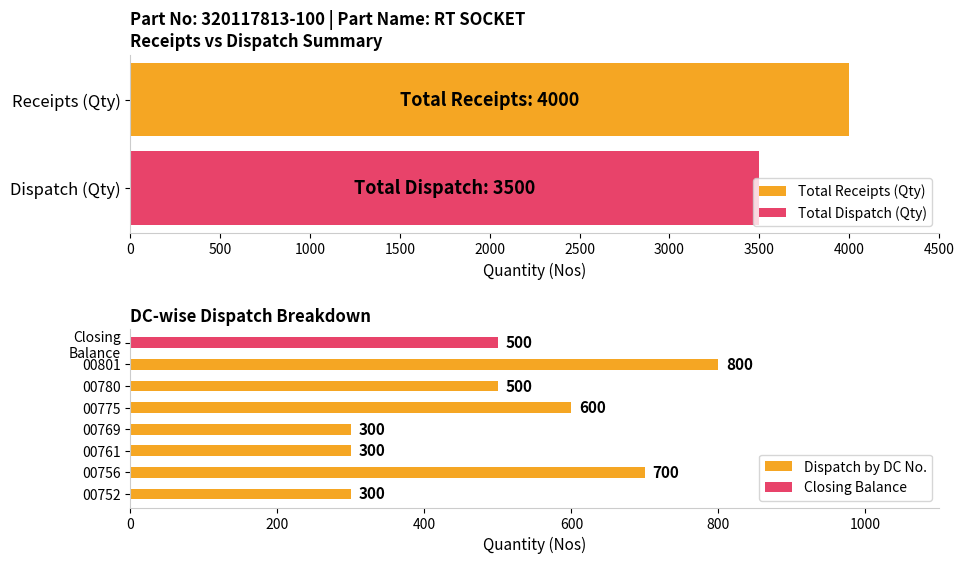

What is the difference between the maximum and second lowest values in the Dispatch by DC No. series?

500